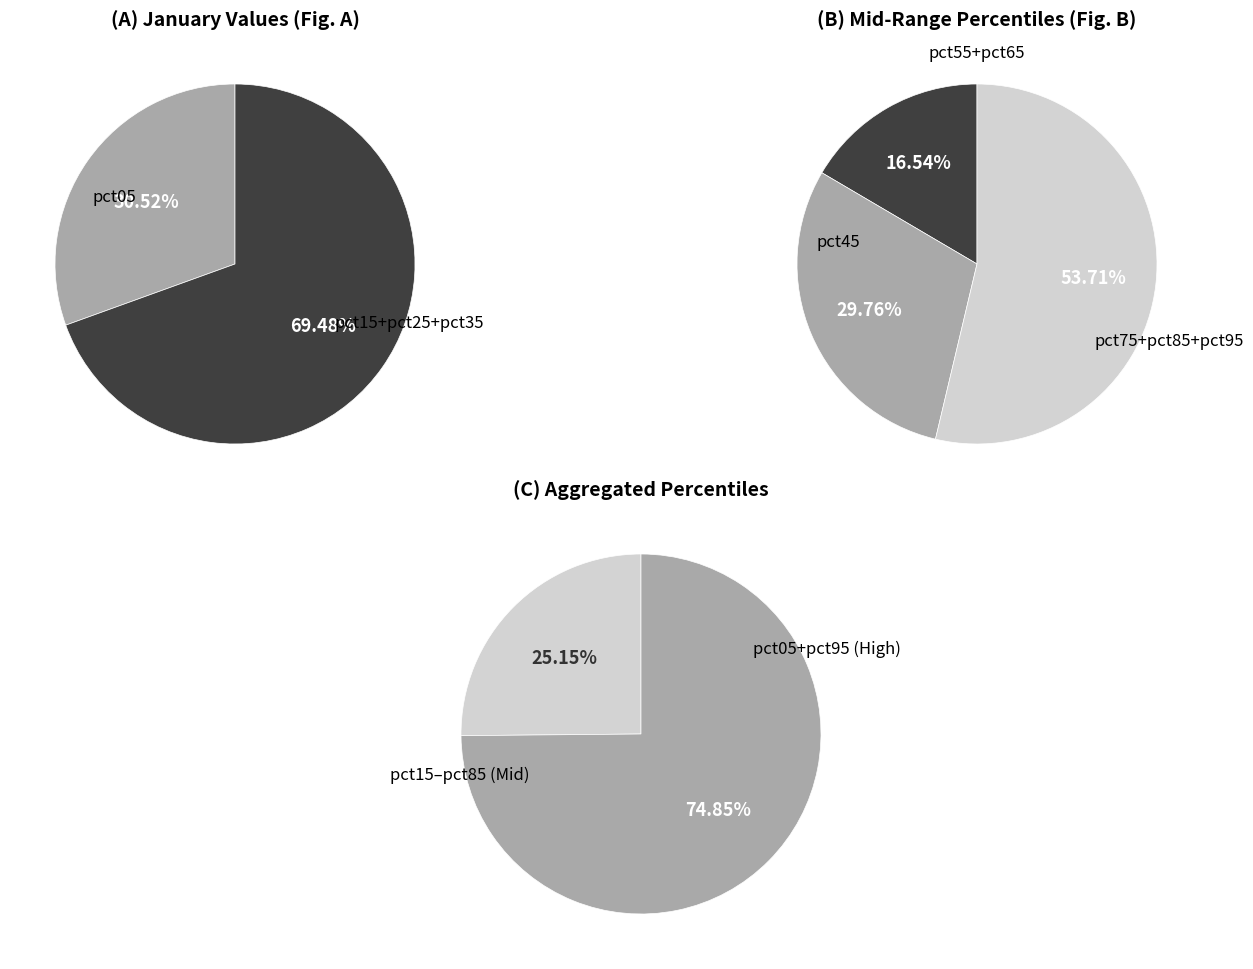

Between pct65 and pct05, which is larger?

pct05